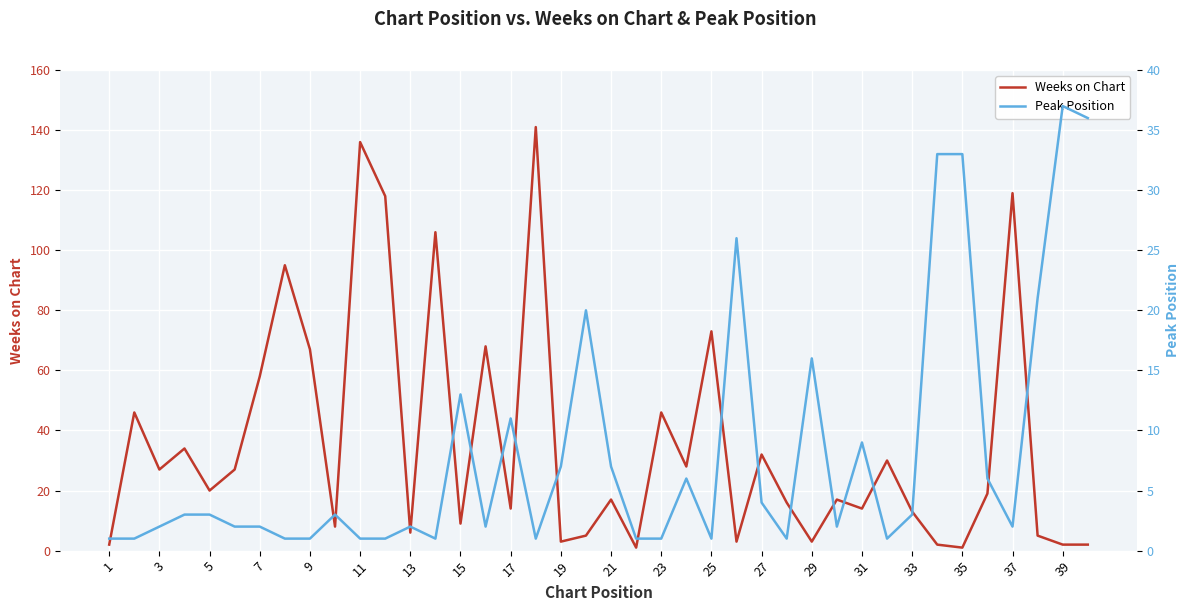

Rank the series by their maximum value, from highest to lowest.

Weeks on Chart, Peak Position